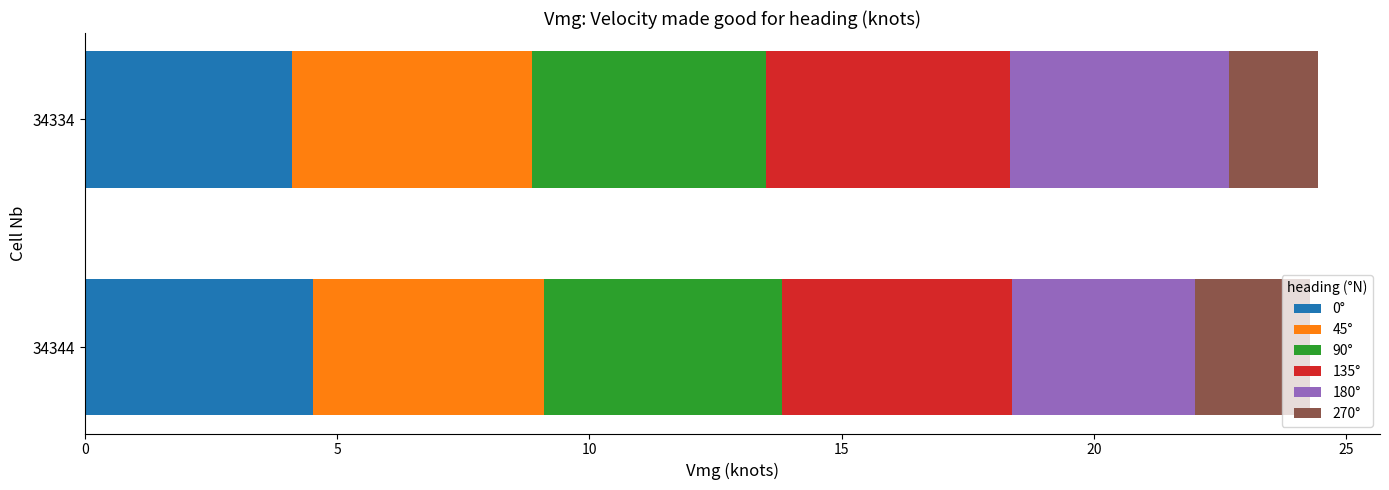

What is the average value of the 0° series?

4.3